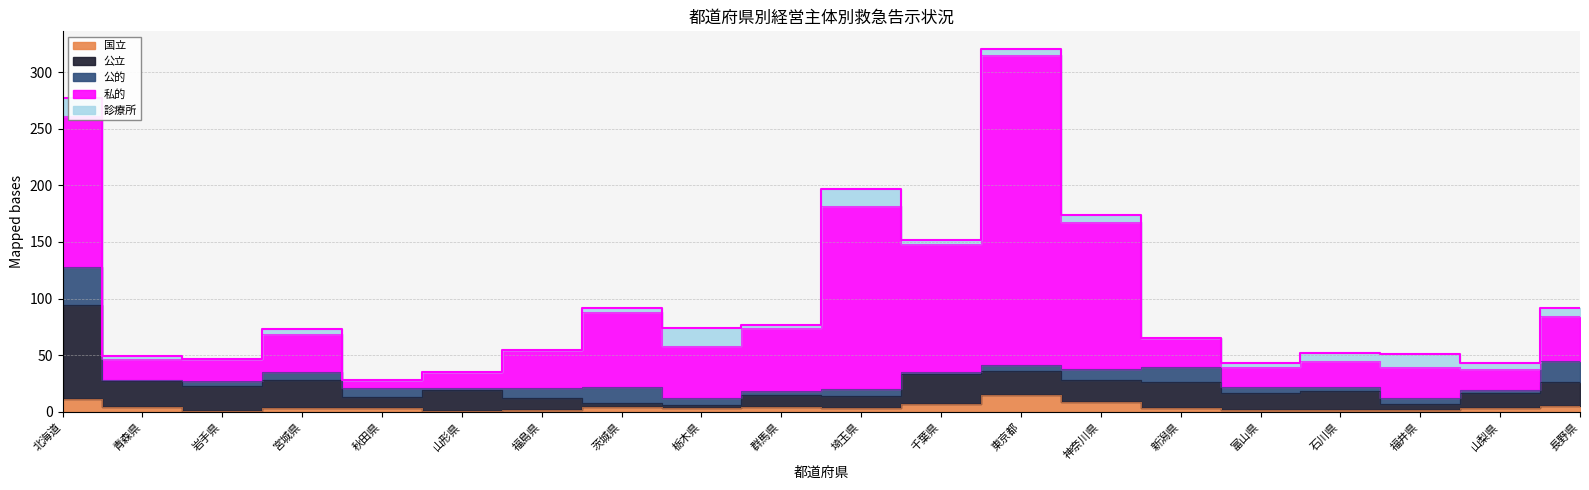

Does the chart have visible grid lines?

Yes